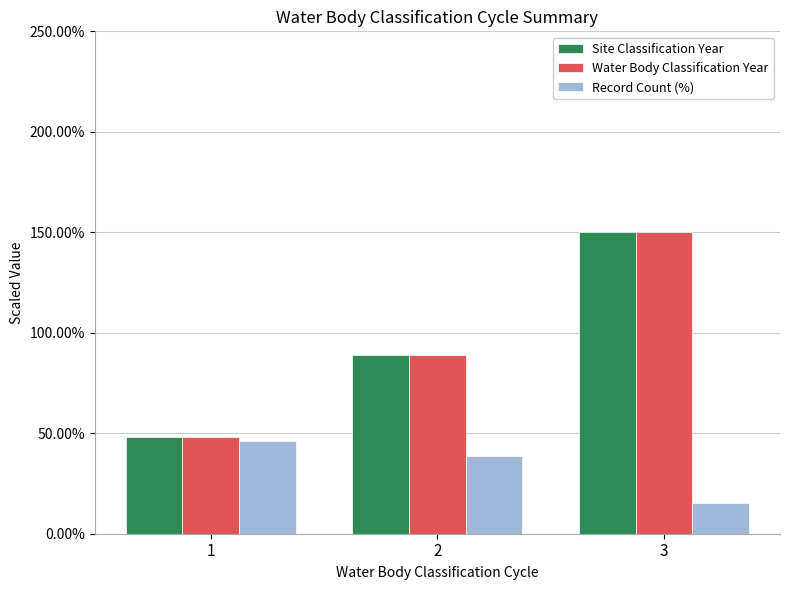

At which label is Site Classification Year closest to 99?

2